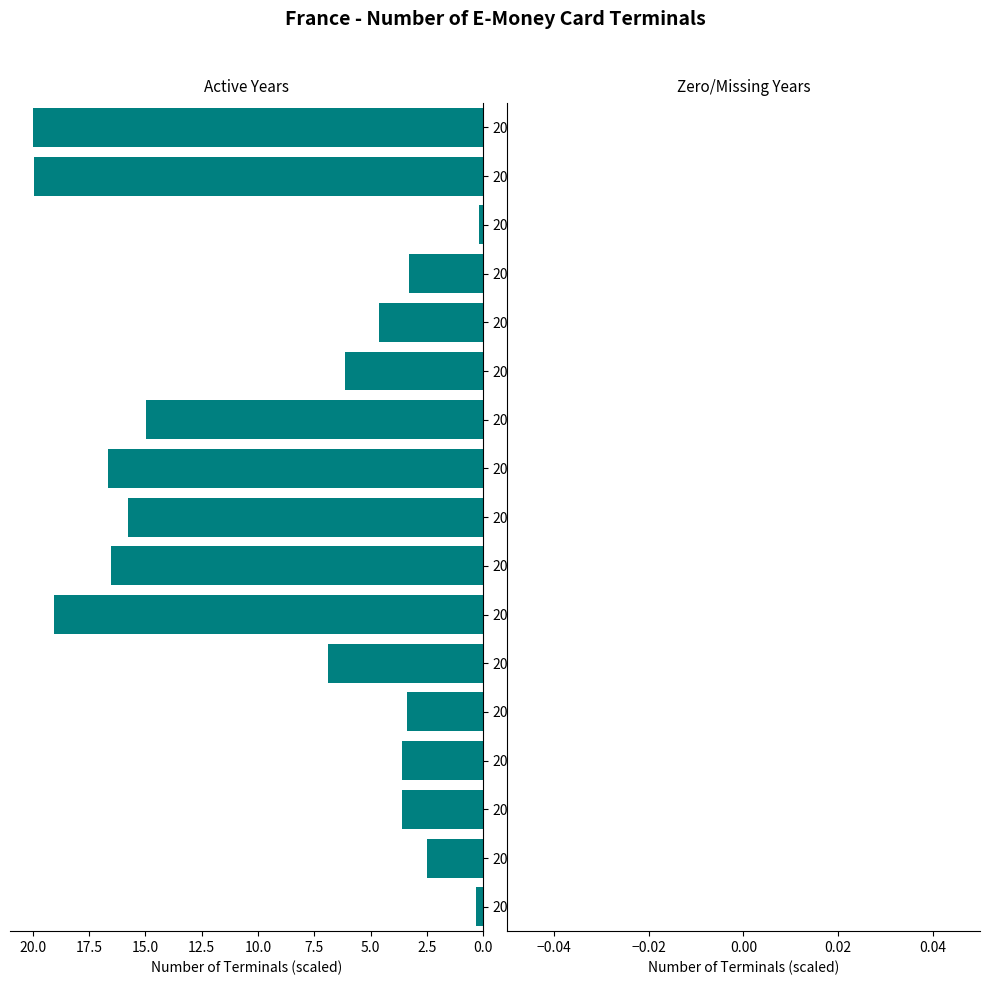

What is the maximum value shown in the chart?

20.0